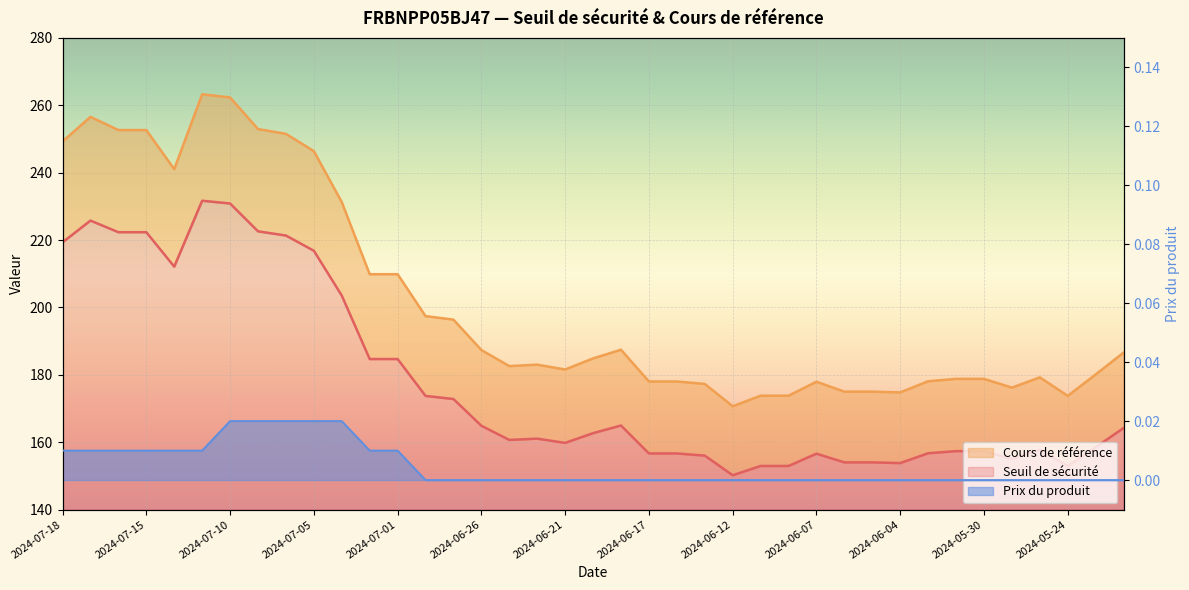

Reading left to right, transcribe all the data shown in this chart.

Seuil de sécurité: 2024-07-18=219.3	2024-07-17=225.8	2024-07-16=222.3	2024-07-15=222.3	2024-07-12=212.1	2024-07-11=231.7	2024-07-10=230.8	2024-07-09=222.6	2024-07-08=221.3	2024-07-05=216.8	2024-07-03=203.5	2024-07-02=184.7	2024-07-01=184.7	2024-06-28=173.7	2024-06-27=172.8	2024-06-26=164.9	2024-06-25=160.7	2024-06-24=161.0	2024-06-21=159.8	2024-06-20=162.7	2024-06-18=164.9	2024-06-17=156.6	2024-06-14=156.6	2024-06-13=156.0	2024-06-12=150.2	2024-06-11=152.9	2024-06-10=152.9	2024-06-07=156.6	2024-06-06=154.0	2024-06-05=154.0	2024-06-04=153.8	2024-06-03=156.7	2024-05-31=157.3	2024-05-30=157.3	2024-05-29=155.0	2024-05-28=157.7	2024-05-24=152.9	2024-05-23=158.5	2024-05-22=164.2
Cours de référence: 2024-07-18=249.2	2024-07-17=256.6	2024-07-16=252.6	2024-07-15=252.6	2024-07-12=241.0	2024-07-11=263.3	2024-07-10=262.3	2024-07-09=252.9	2024-07-08=251.5	2024-07-05=246.4	2024-07-03=231.3	2024-07-02=209.9	2024-07-01=209.9	2024-06-28=197.4	2024-06-27=196.4	2024-06-26=187.3	2024-06-25=182.6	2024-06-24=183.0	2024-06-21=181.6	2024-06-20=184.9	2024-06-18=187.4	2024-06-17=178.0	2024-06-14=178.0	2024-06-13=177.3	2024-06-12=170.7	2024-06-11=173.8	2024-06-10=173.8	2024-06-07=177.9	2024-06-06=175.0	2024-06-05=175.0	2024-06-04=174.8	2024-06-03=178.1	2024-05-31=178.8	2024-05-30=178.8	2024-05-29=176.2	2024-05-28=179.2	2024-05-24=173.7	2024-05-23=180.1	2024-05-22=186.6
Prix du produit: 2024-07-18=0.0	2024-07-17=0.0	2024-07-16=0.0	2024-07-15=0.0	2024-07-12=0.0	2024-07-11=0.0	2024-07-10=0.0	2024-07-09=0.0	2024-07-08=0.0	2024-07-05=0.0	2024-07-03=0.0	2024-07-02=0.0	2024-07-01=0.0	2024-06-28=0.0	2024-06-27=0.0	2024-06-26=0.0	2024-06-25=0.0	2024-06-24=0.0	2024-06-21=0.0	2024-06-20=0.0	2024-06-18=0.0	2024-06-17=0.0	2024-06-14=0.0	2024-06-13=0.0	2024-06-12=0.0	2024-06-11=0.0	2024-06-10=0.0	2024-06-07=0.0	2024-06-06=0.0	2024-06-05=0.0	2024-06-04=0.0	2024-06-03=0.0	2024-05-31=0.0	2024-05-30=0.0	2024-05-29=0.0	2024-05-28=0.0	2024-05-24=0.0	2024-05-23=0.0	2024-05-22=0.0